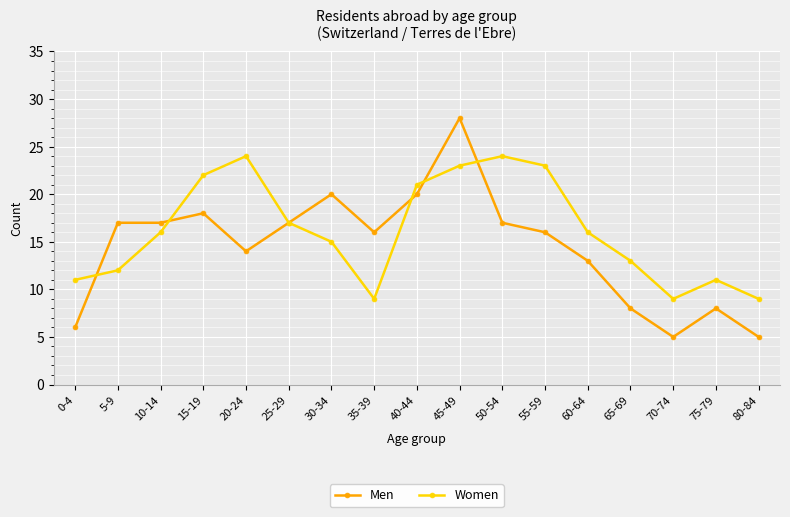

How many series are shown in this chart?

2